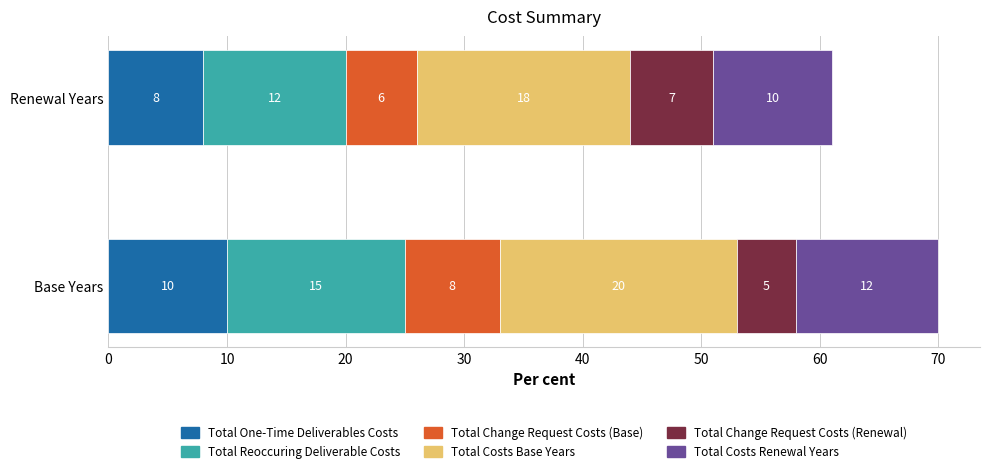

What is the total value across all series at Base Years?

70